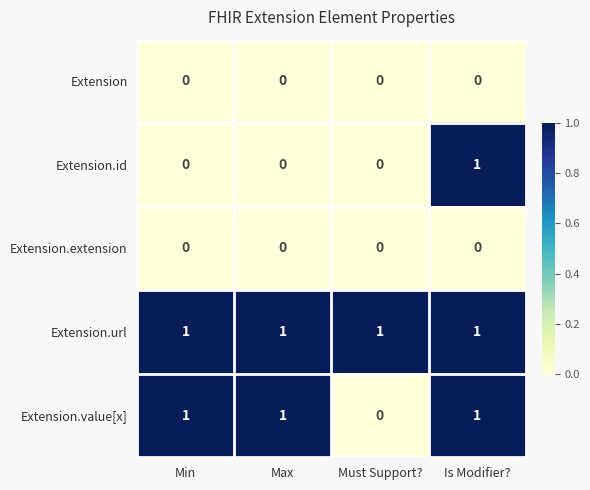

At which category is the sum across all series the highest?

Is Modifier?